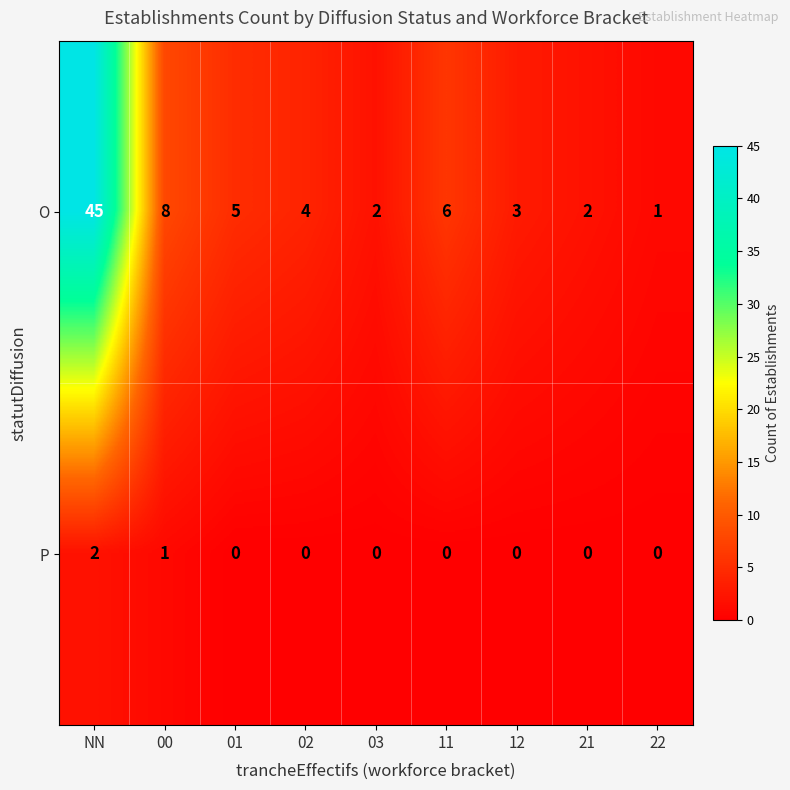

Rank the series at 21 from lowest to highest value.

P, O